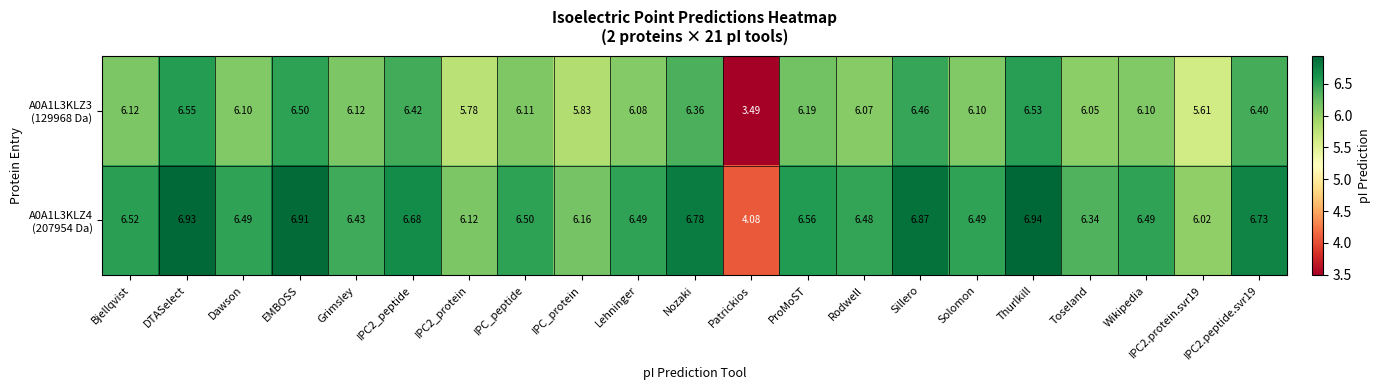

How many distinct data groups are displayed?

2